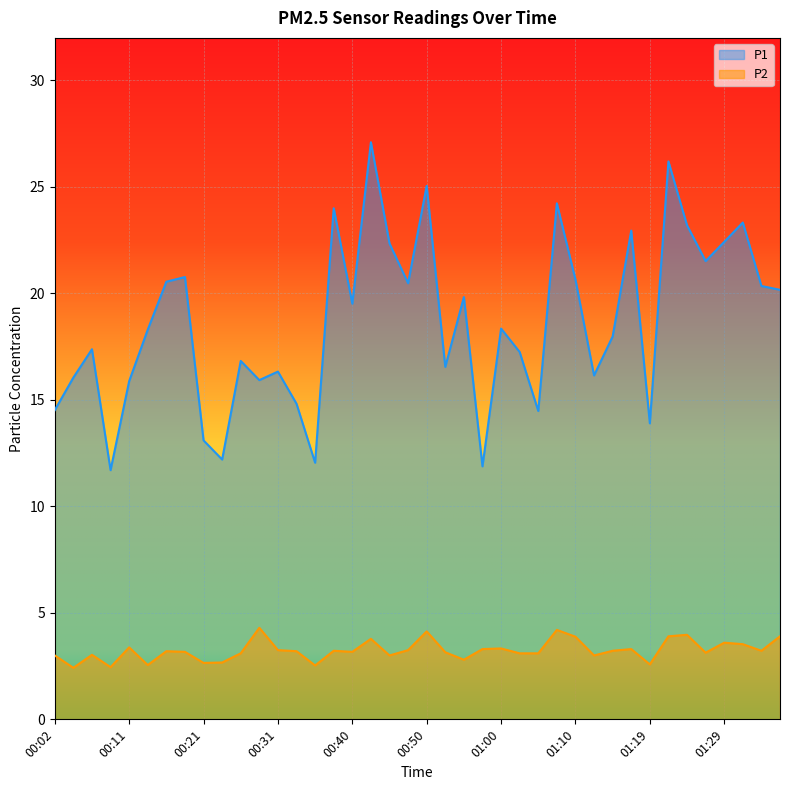

Rank the series by their average value, from highest to lowest.

P1, P2